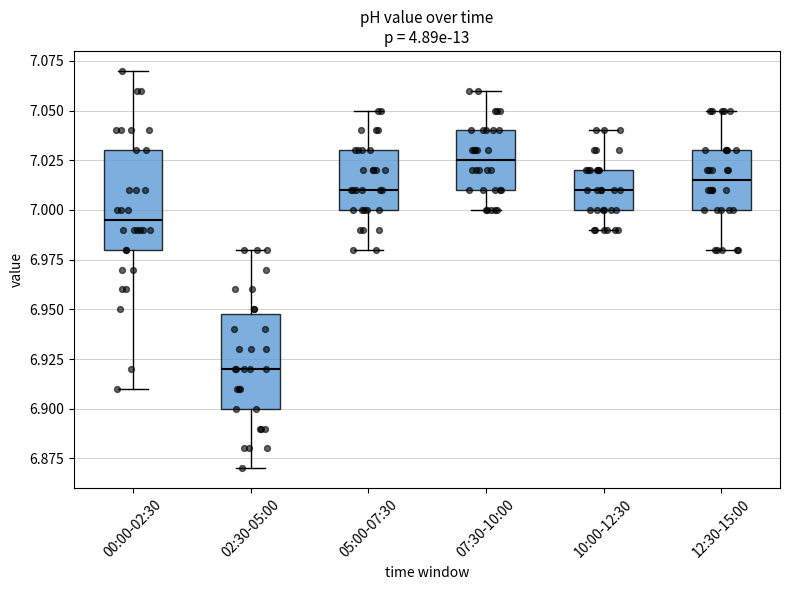

Reading left to right, transcribe this box plot: for each box, give where its median line is, the range the box spans, and where its two whiskers end, as read against the y-axis. The values are not printed on the chart, so give them approximately, as read against the axis.

00:00-02:30: median 6.995, box 6.980 to 7.030, whiskers 6.910 to 7.070
02:30-05:00: median 6.920, box 6.900 to 6.950, whiskers 6.870 to 6.980
05:00-07:30: median 7.010, box 7.000 to 7.030, whiskers 6.980 to 7.050
07:30-10:00: median 7.025, box 7.010 to 7.040, whiskers 7.000 to 7.060
10:00-12:30: median 7.010, box 7.000 to 7.020, whiskers 6.990 to 7.040
12:30-15:00: median 7.015, box 7.000 to 7.030, whiskers 6.980 to 7.050